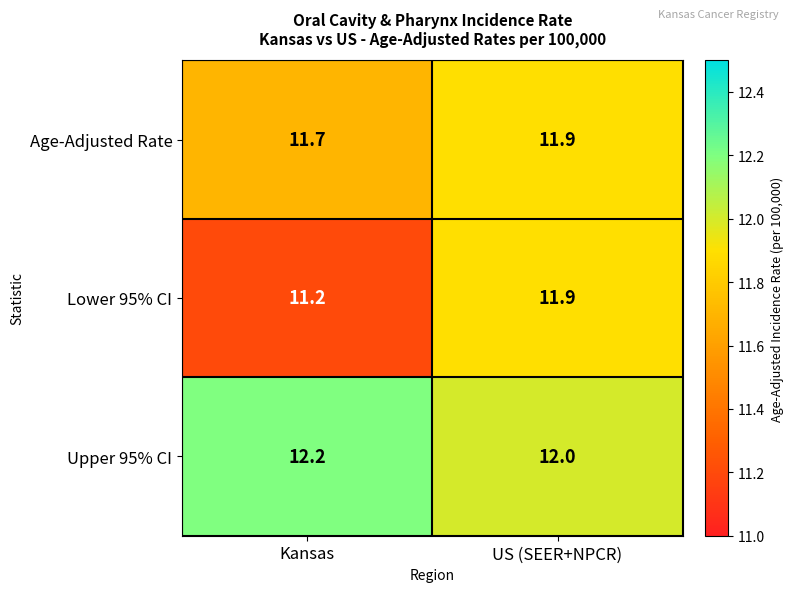

The value of Age-Adjusted Rate at Kansas is 20.5. True or false?

False